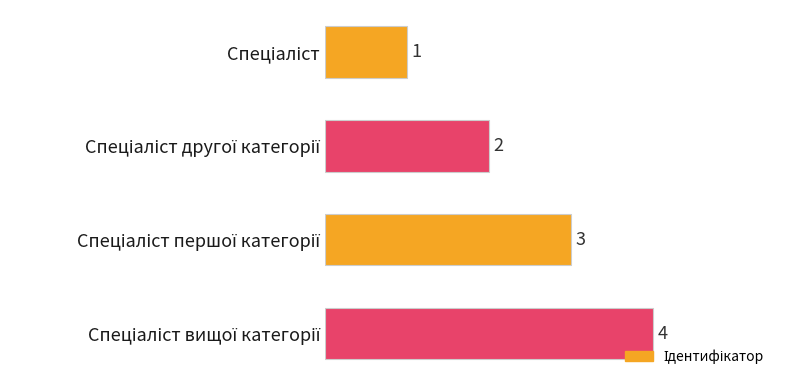

What is the sum of all values?

10